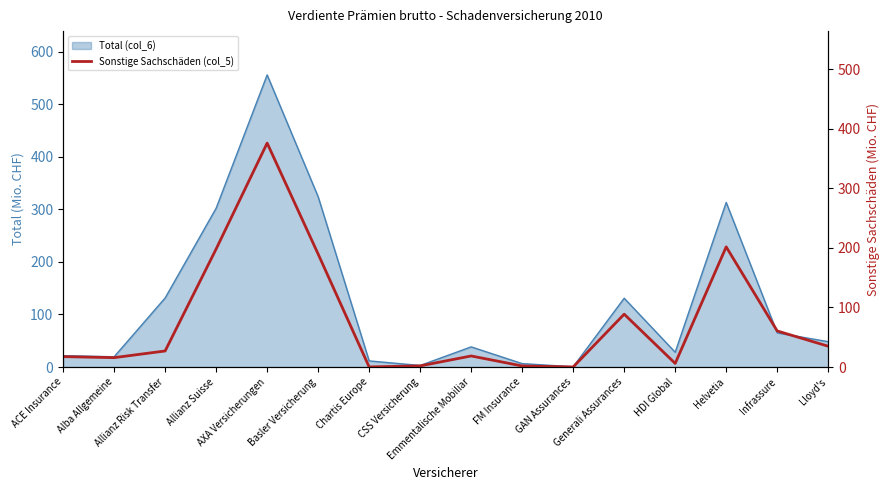

What is the change in value from CSS Versicherung to Infrassure?

+58.6